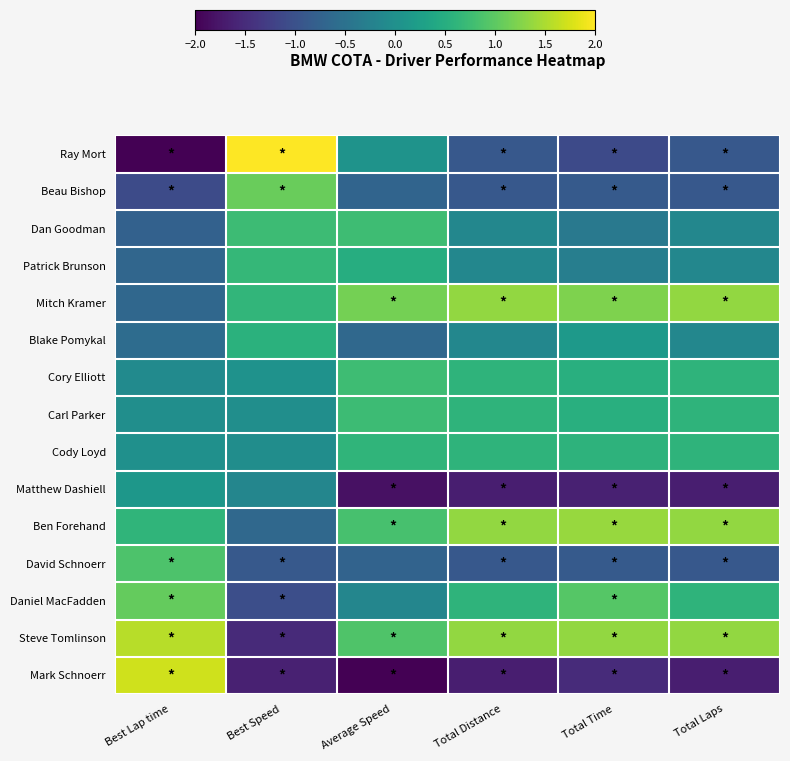

At which category is the sum across all series the highest?

Best Lap time